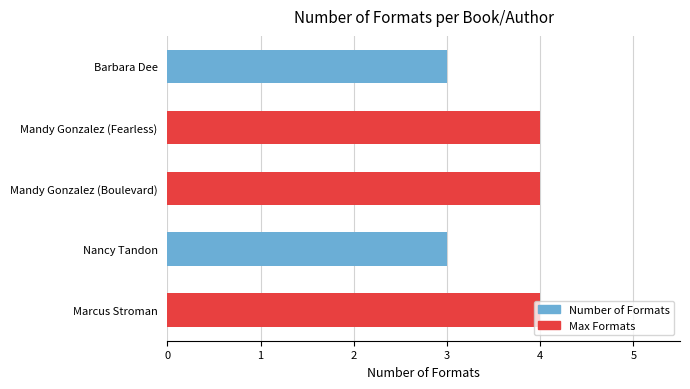

Read the value at Nancy Tandon.

3